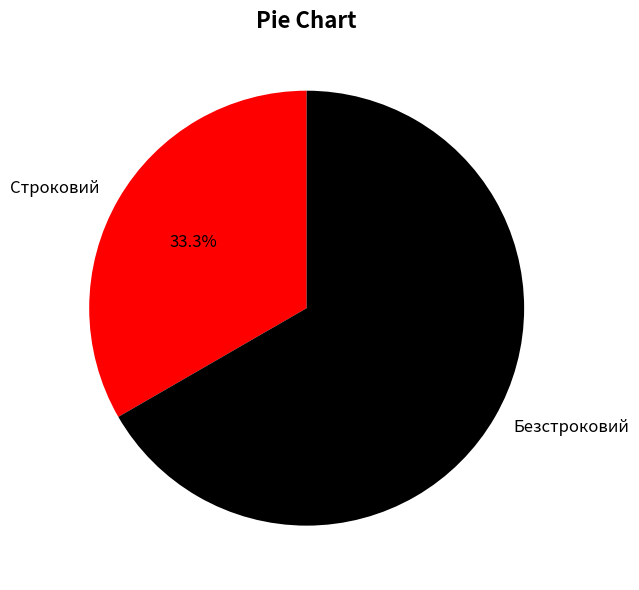

Which slice is the smallest?

Строковий